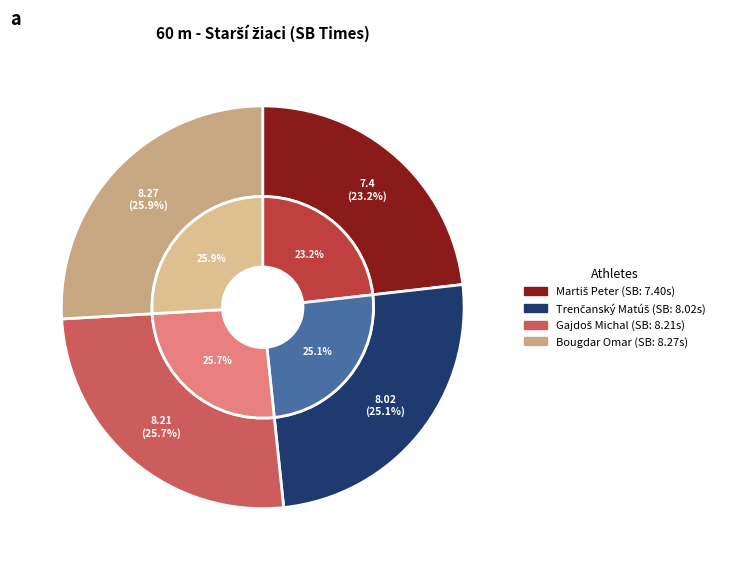

Which category has the smallest portion of the pie?

Martiš Peter